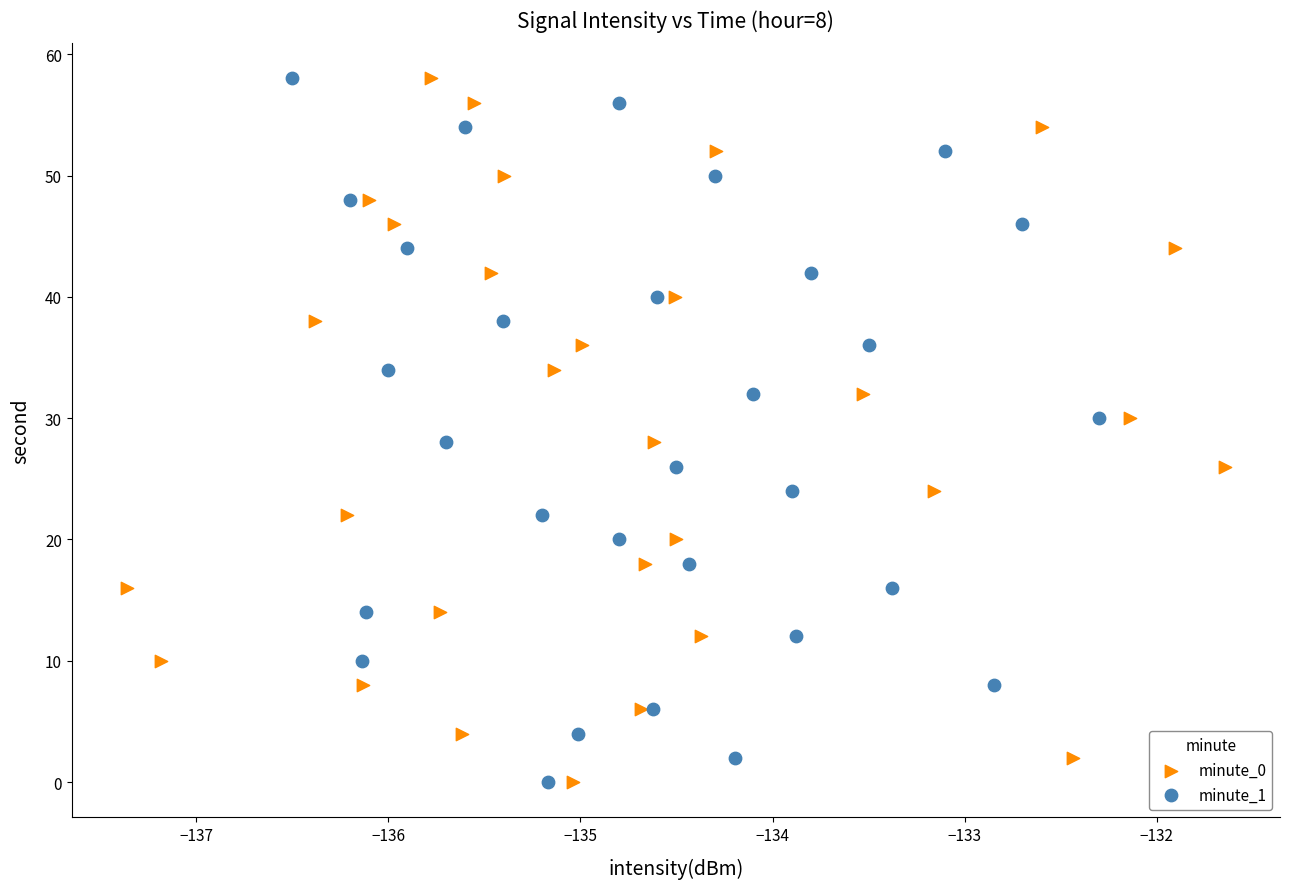

What are all the series names shown in the legend?

minute_0, minute_1